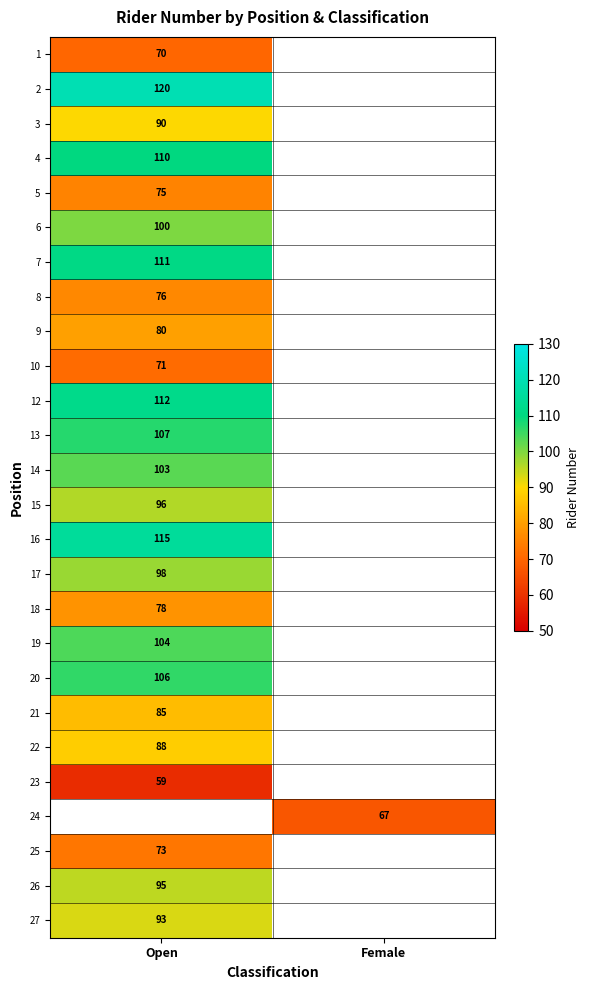

Rank the categories by row_16 value from lowest to highest.

Open, Female